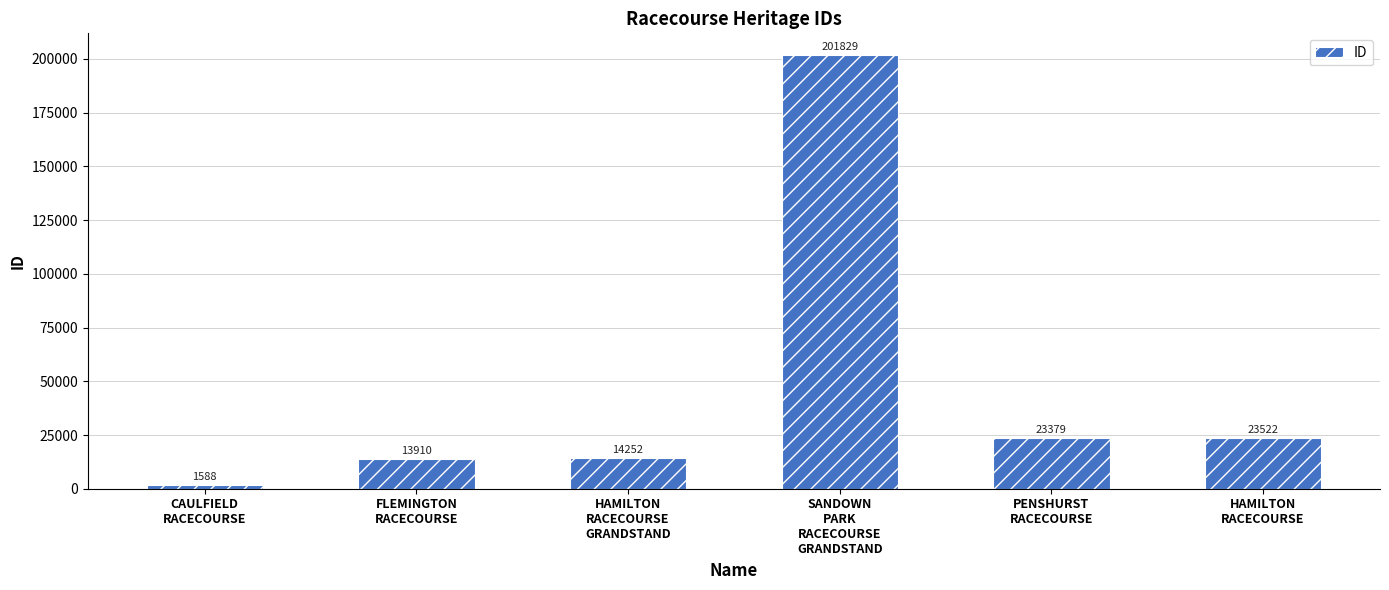

What is the sum of the values at HAMILTON
RACECOURSE and FLEMINGTON
RACECOURSE?

37432